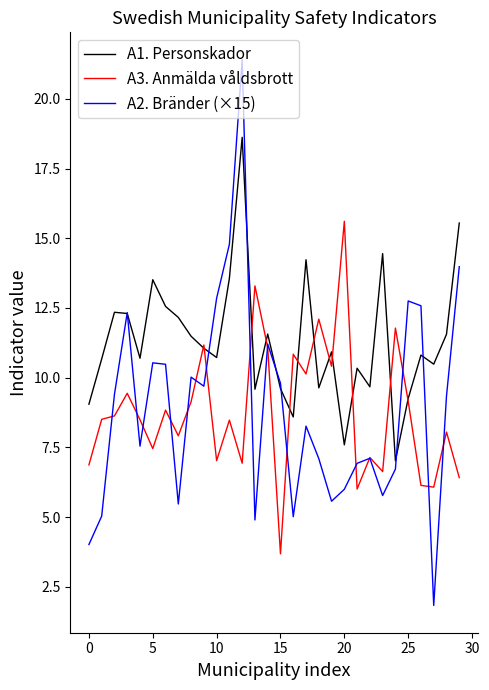

Which series has the widest spread of values?

A2. Bränder (×15)